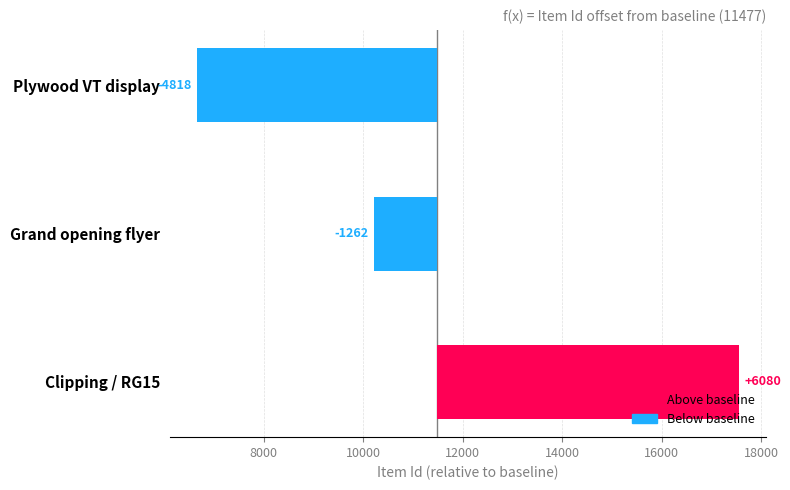

How many data points does each series have?

3